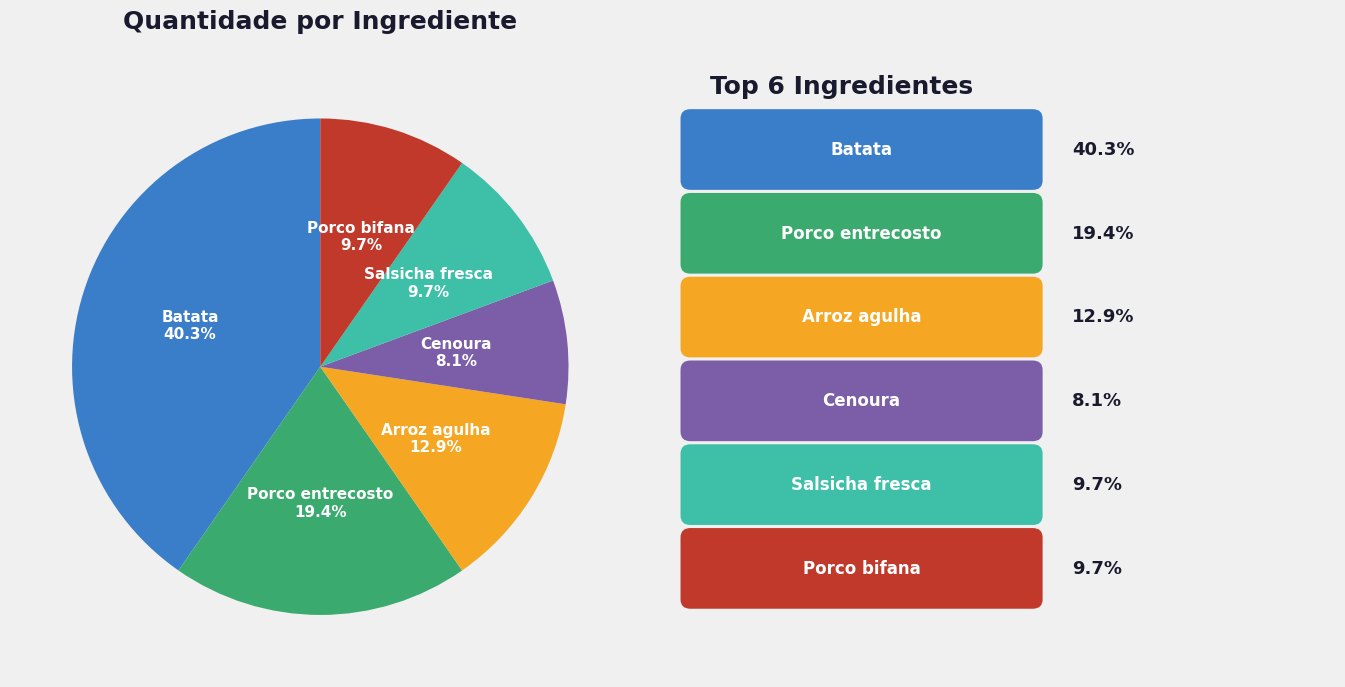

Do Cenoura and Arroz agulha together represent more than half of the pie?

No